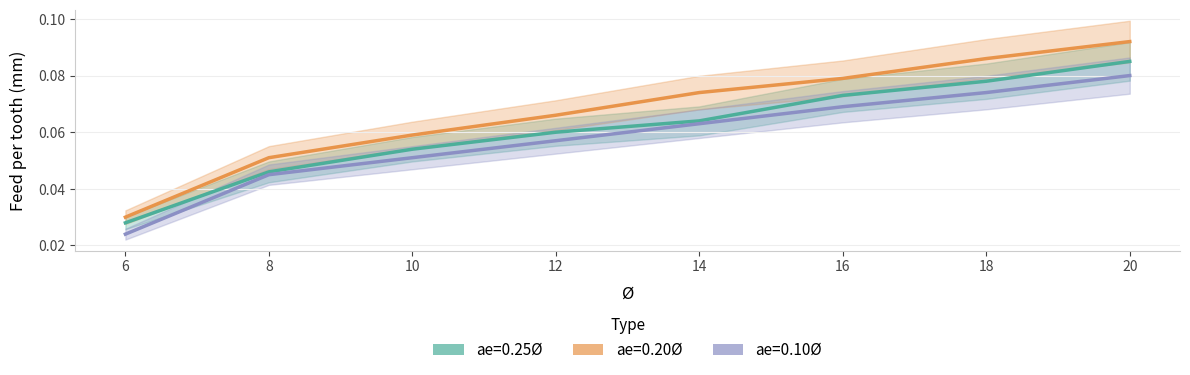

At which category does the chart reach its minimum across all series?

6